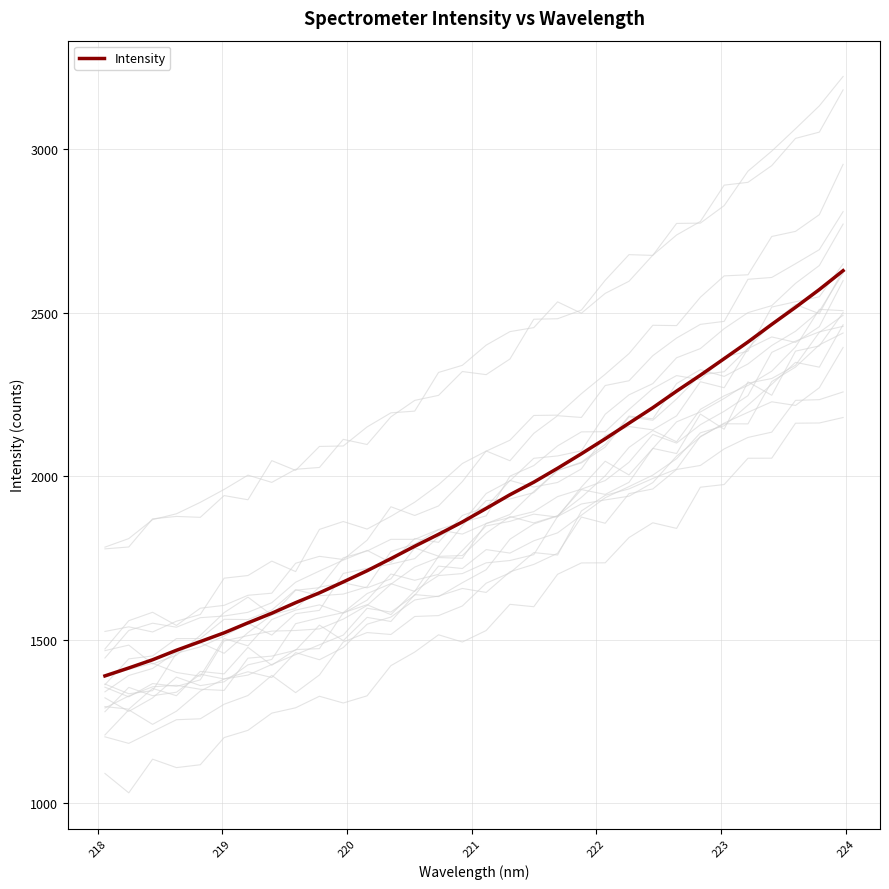

How many values exceed 1902?

16